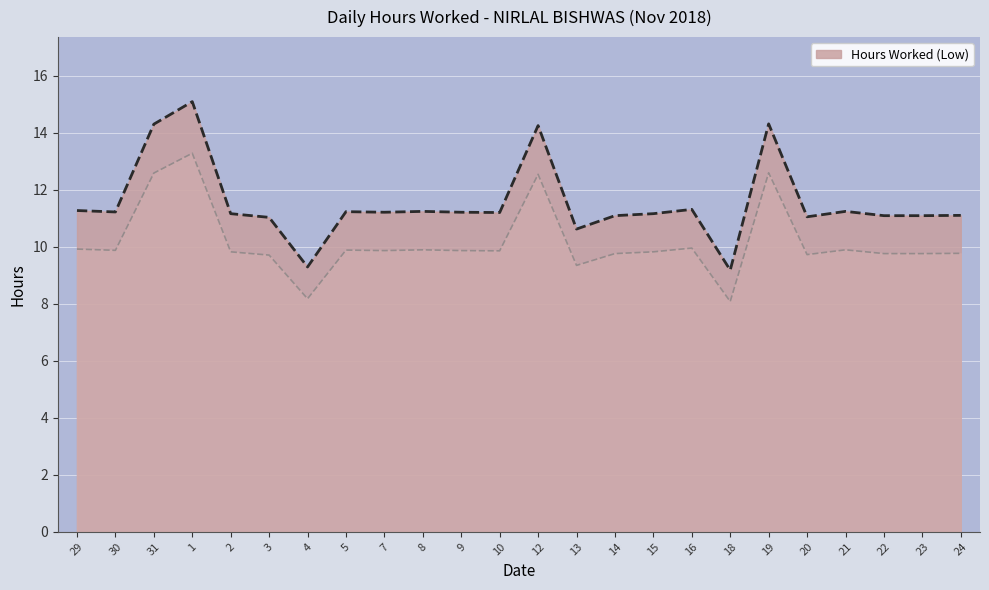

What is the difference between the values at 21 and 15?

0.1